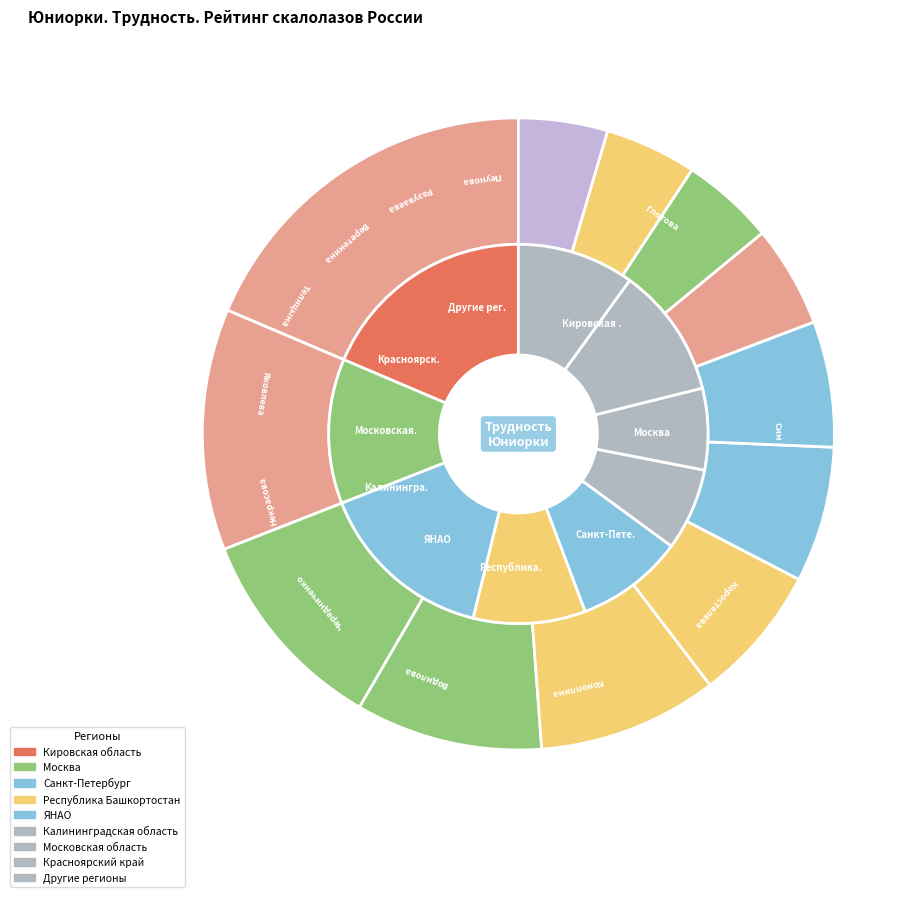

What is the change in value from Коростелева Ева to Телицына Александра?

-81.8